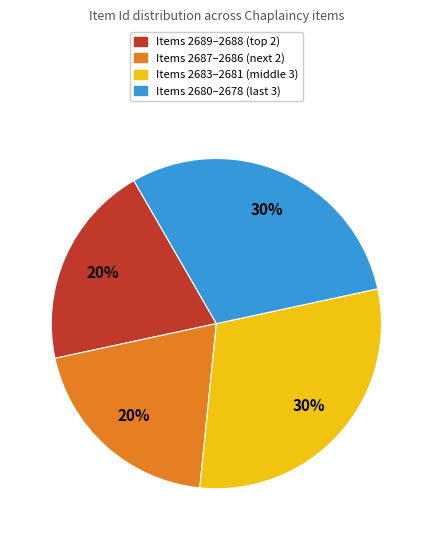

True or false: Items 2683–2681 (middle 3) accounts for 30% of the total.

True